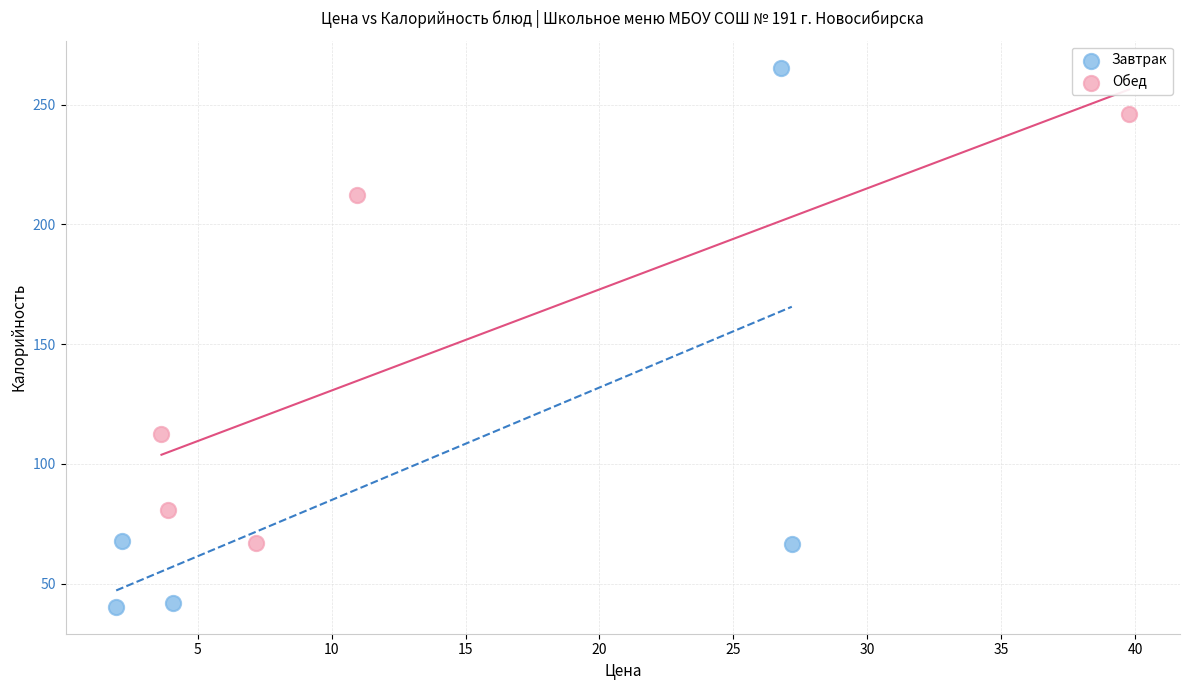

Which series contains the lowest Y value?

Завтрак